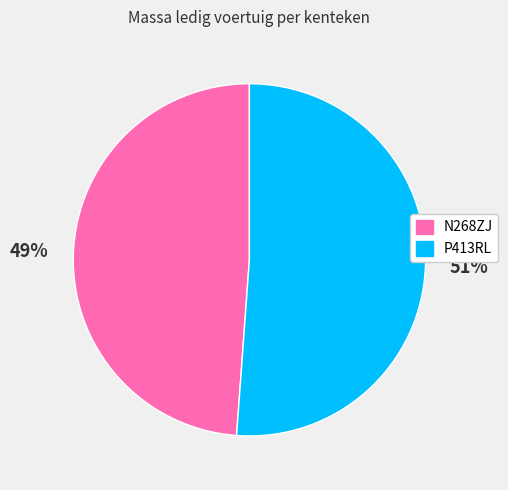

Combined, do P413RL and N268ZJ account for over 50%?

Yes